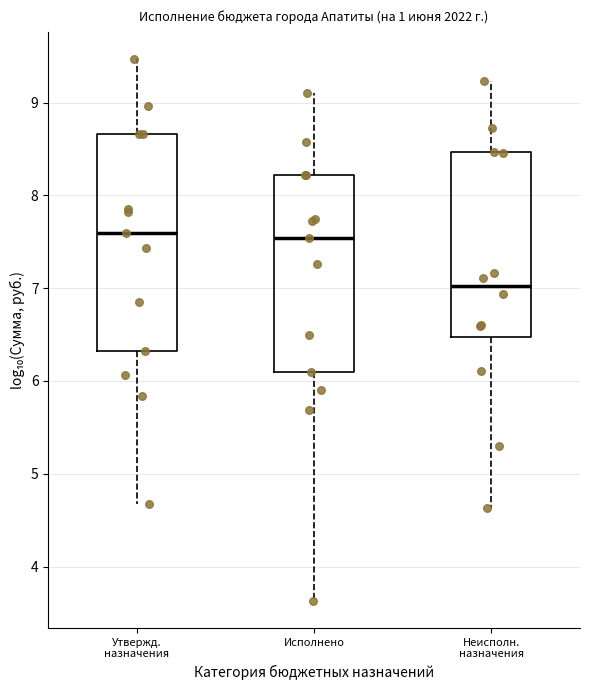

Which box is the tallest, from its lower edge to its upper edge?

Утвержд. назначения